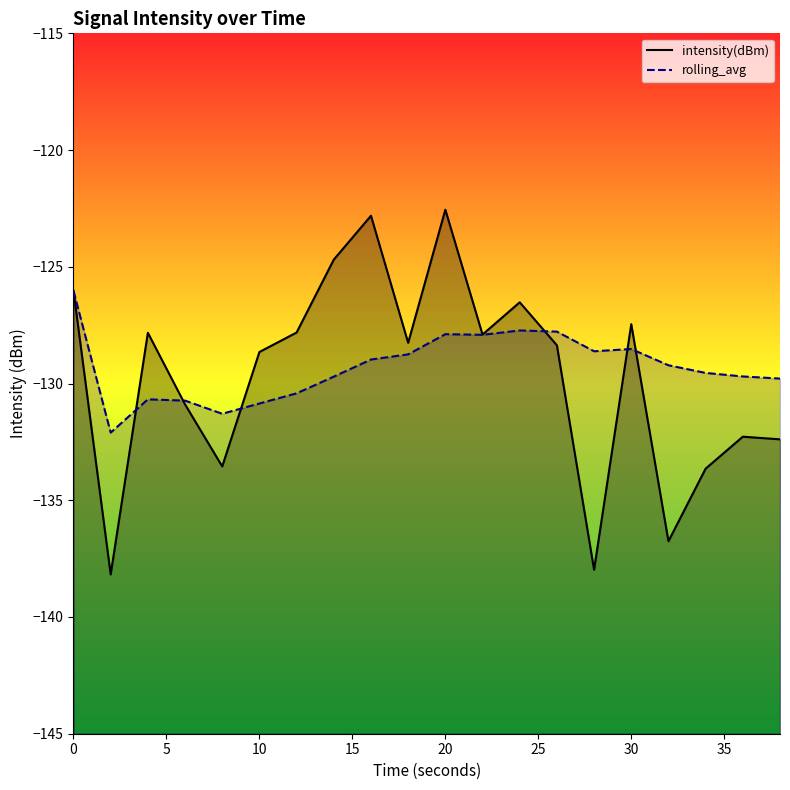

Between 4 and 38, which is larger?

4